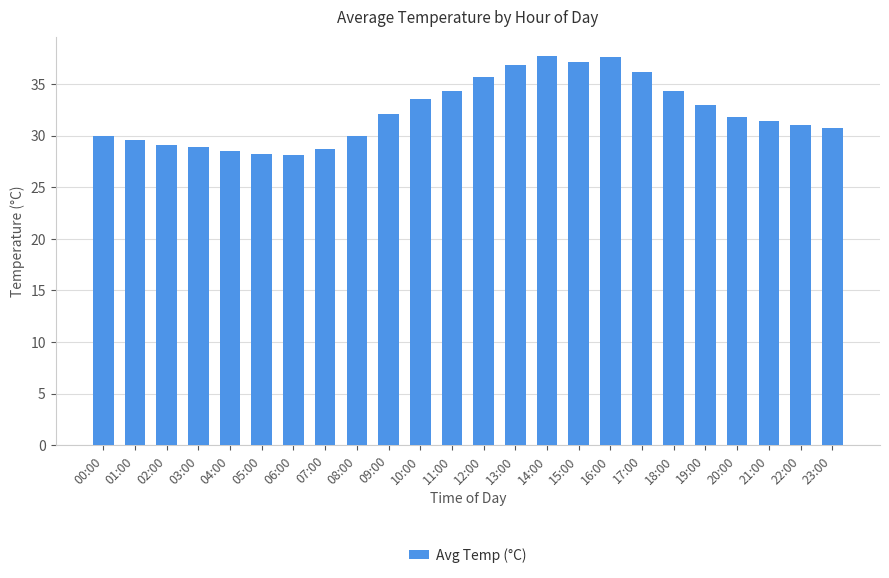

Count the number of categories in the chart.

24